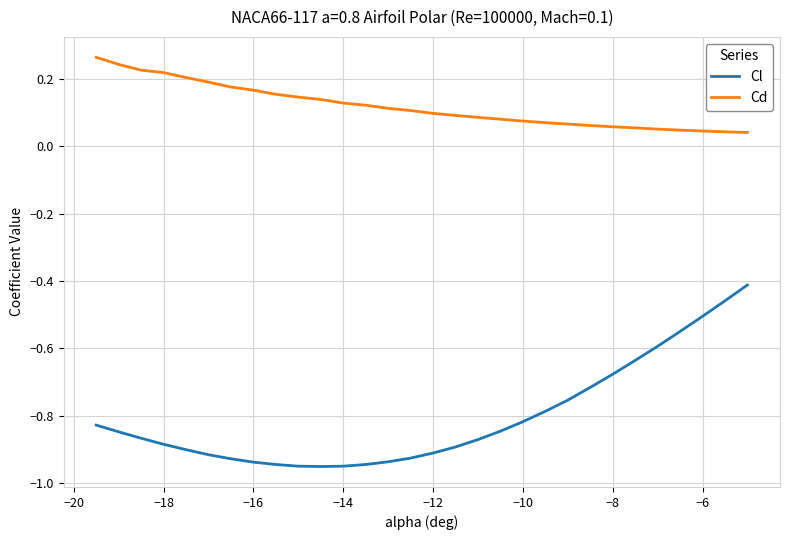

True or false: Cd and Cl intersect in this chart.

False